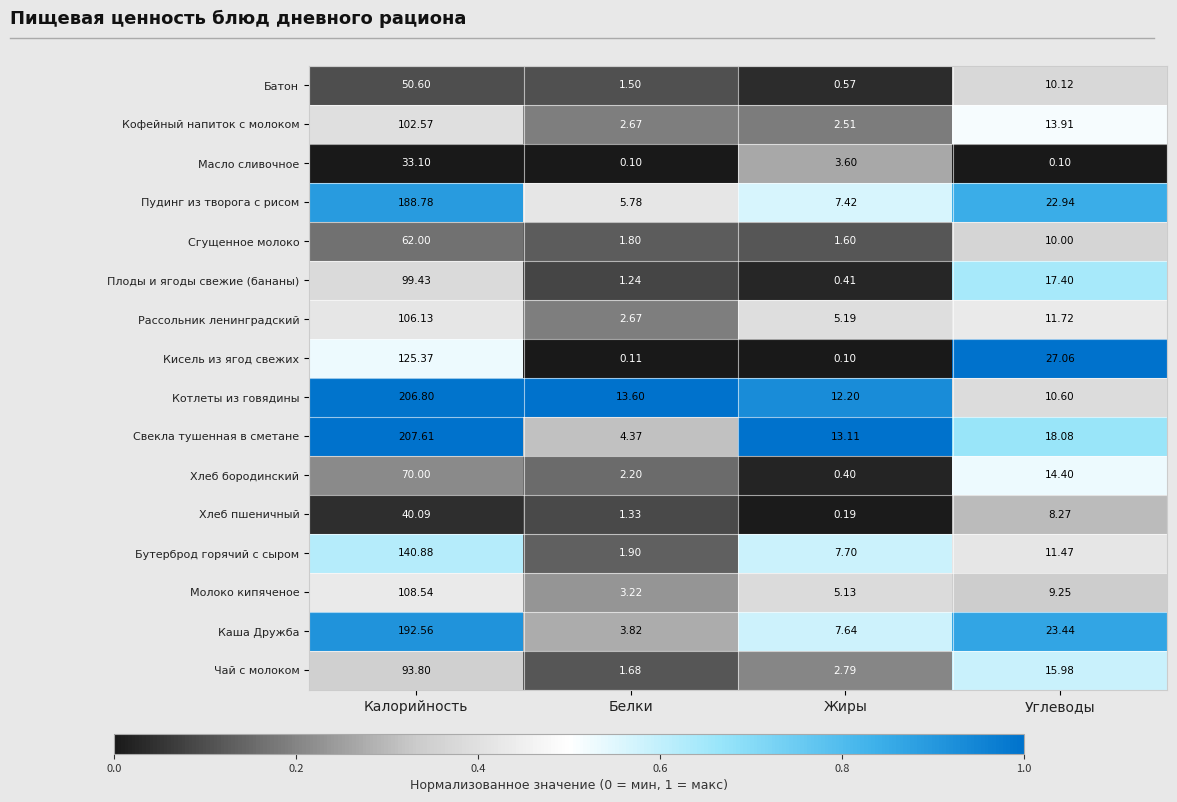

Is the value of Пудинг из творога с рисом at Углеводы greater than the value of Кисель из ягод свежих at Белки?

Yes